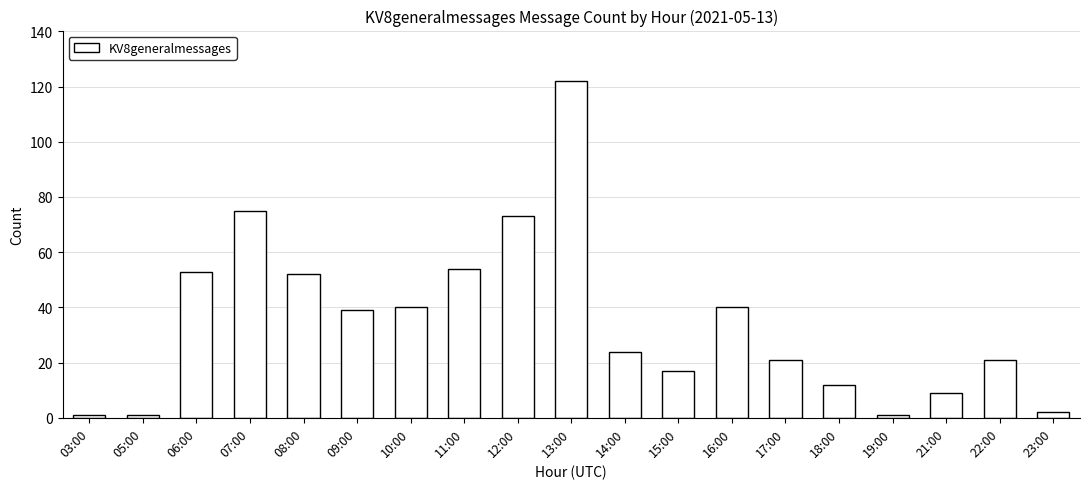

True or false: the data shows 52 at 08:00.

True